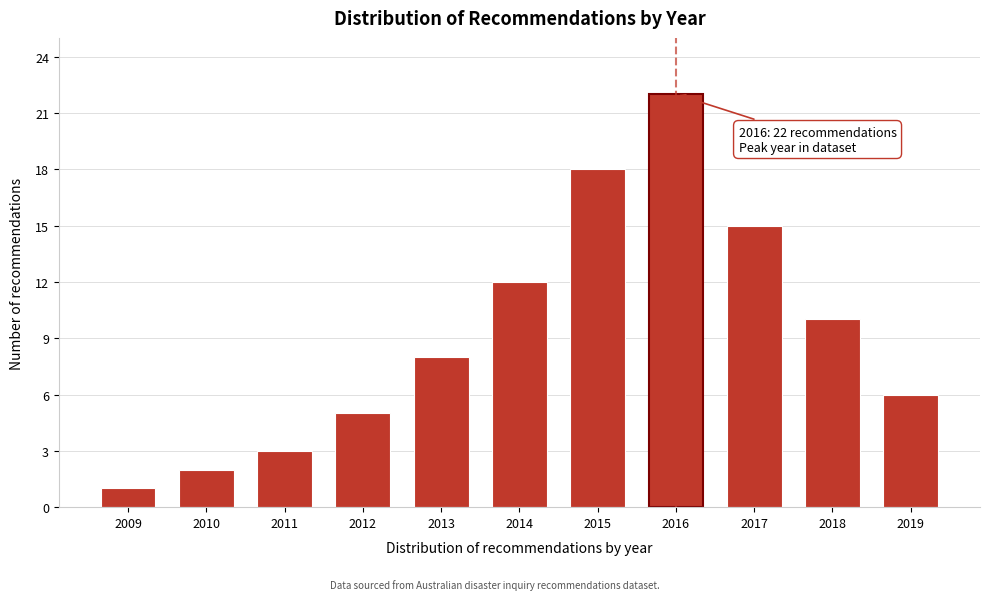

Reading right to left, what are all the values shown in this chart?

2019=6	2018=10	2017=15	2016=22	2015=18	2014=12	2013=8	2012=5	2011=3	2010=2	2009=1